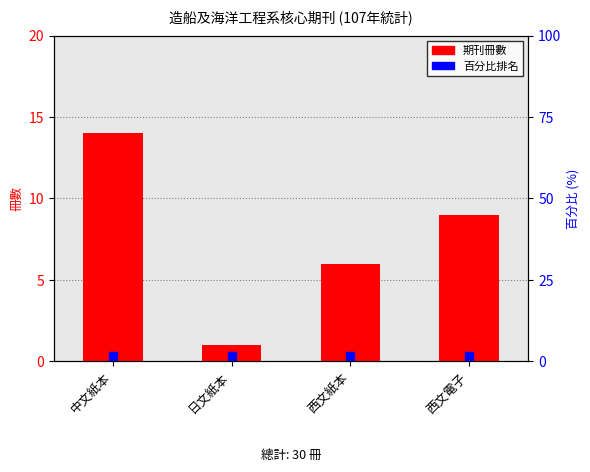

Where is the data nearest to the value 7?

西文紙本